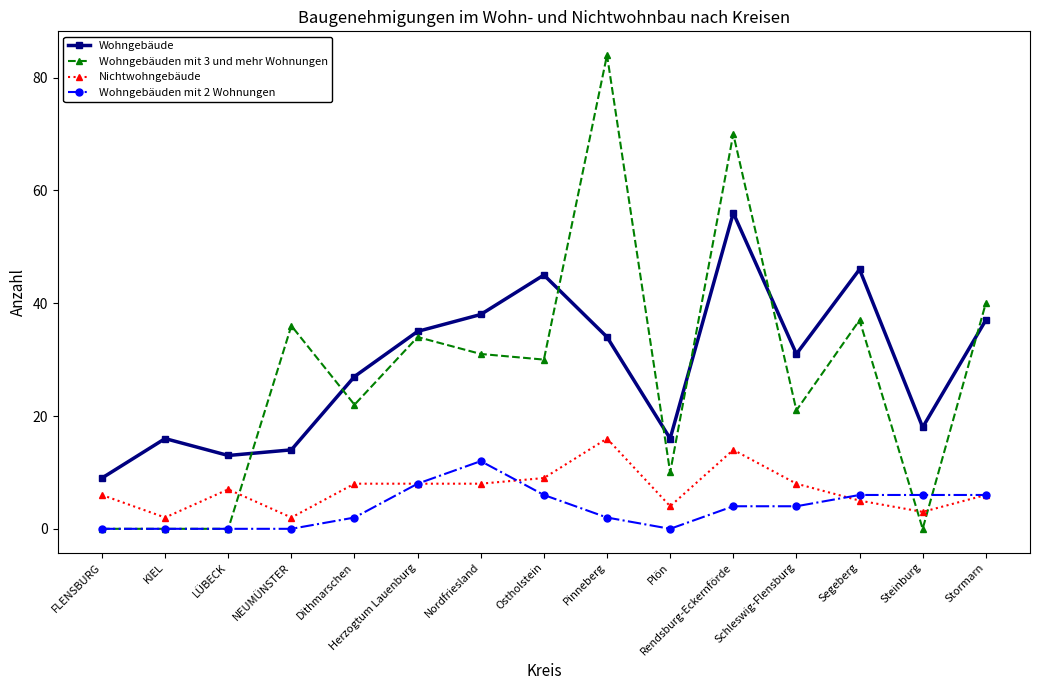

After their last crossing, which series has the higher values: Wohngebäuden mit 3 und mehr Wohnungen or Wohngebäuden mit 2 Wohnungen?

Wohngebäuden mit 3 und mehr Wohnungen